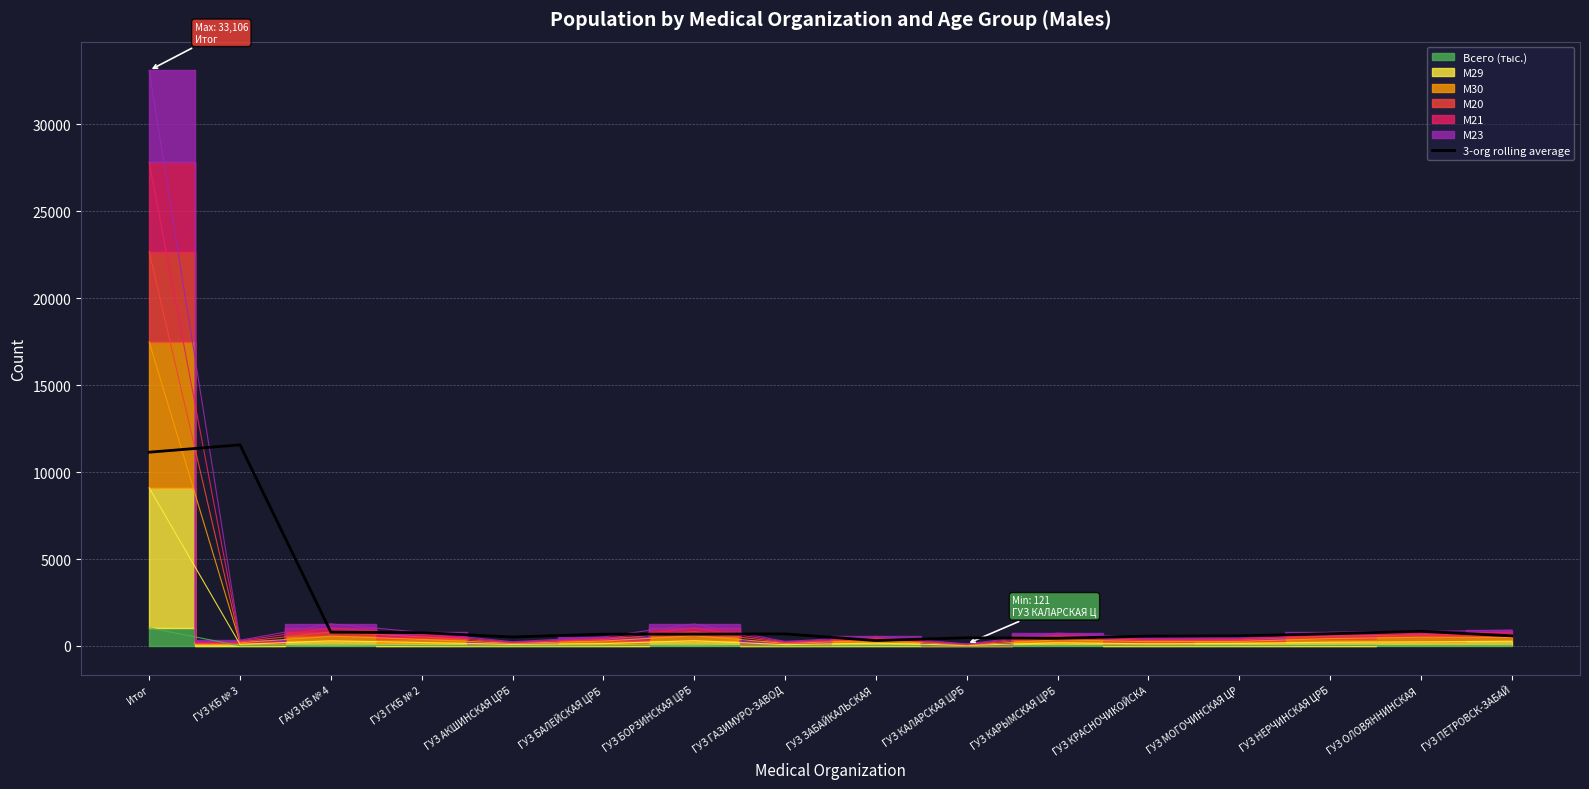

What is the difference between the values at ГУЗ БАЛЕЙСКАЯ ЦРБ and ГУЗ КАРЫМСКАЯ ЦРБ?

234.5